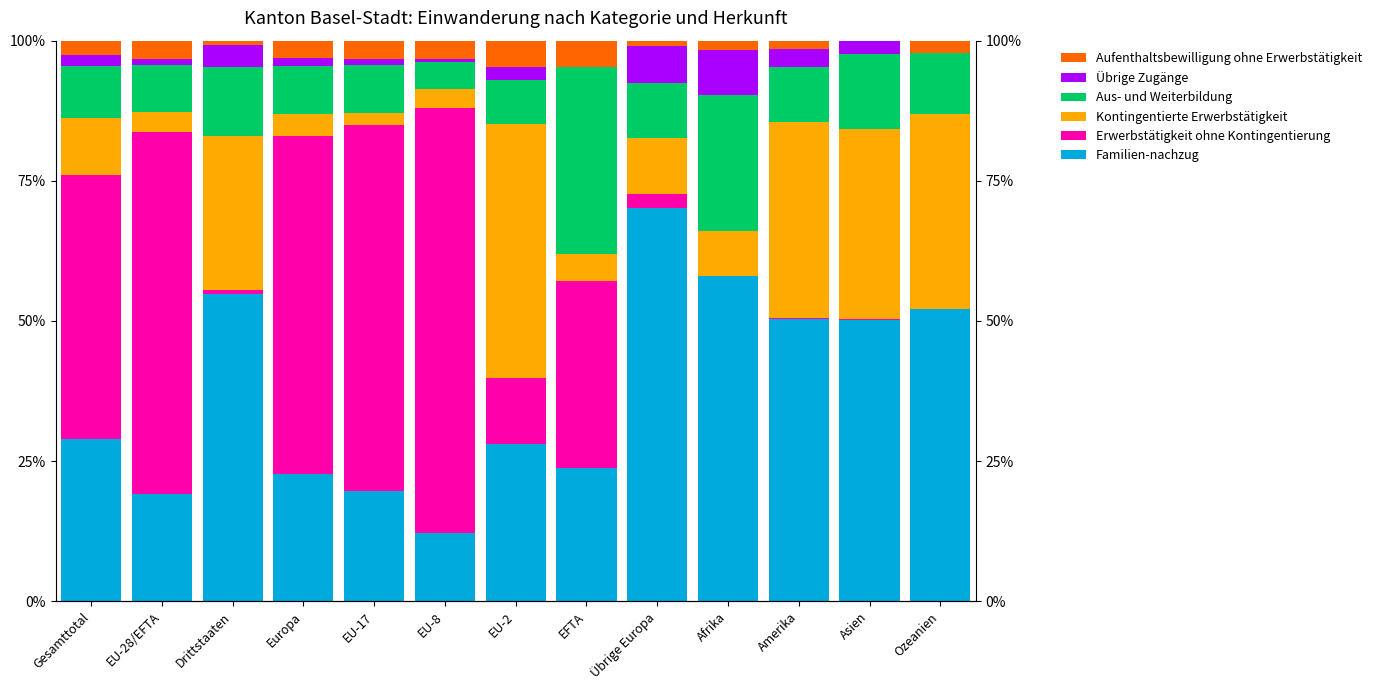

What is the difference between the highest and lowest values at Übrige Europa?

69.2